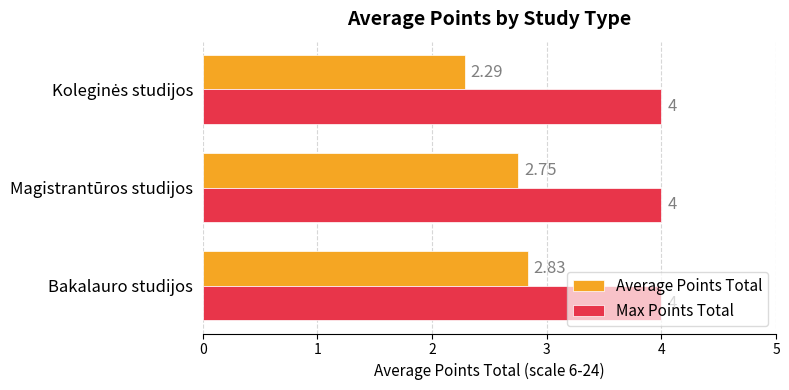

List the series in order of their overall mean, lowest first.

Average Points Total, Max Points Total